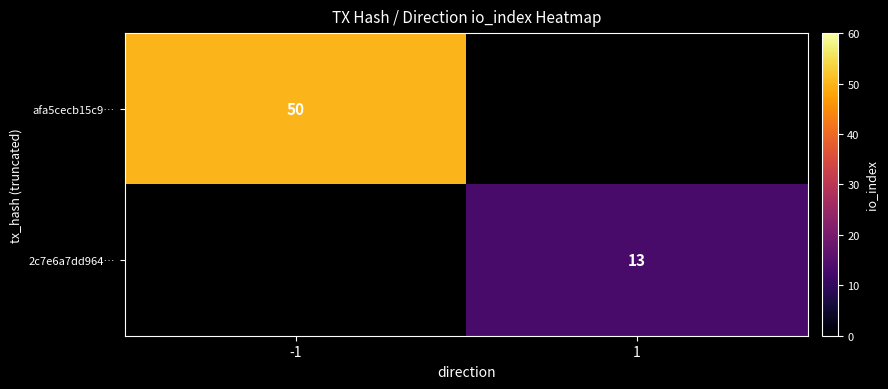

How many series are shown in this chart?

2